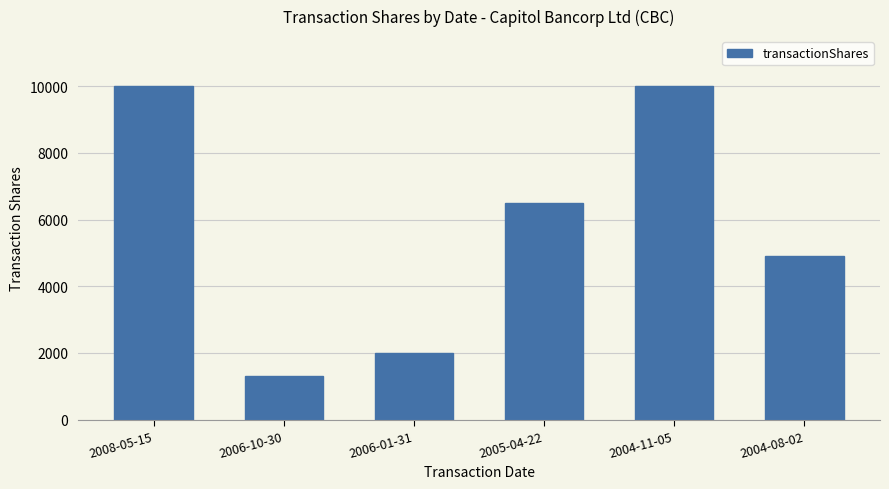

What is the difference between the second highest and second lowest values?

8000